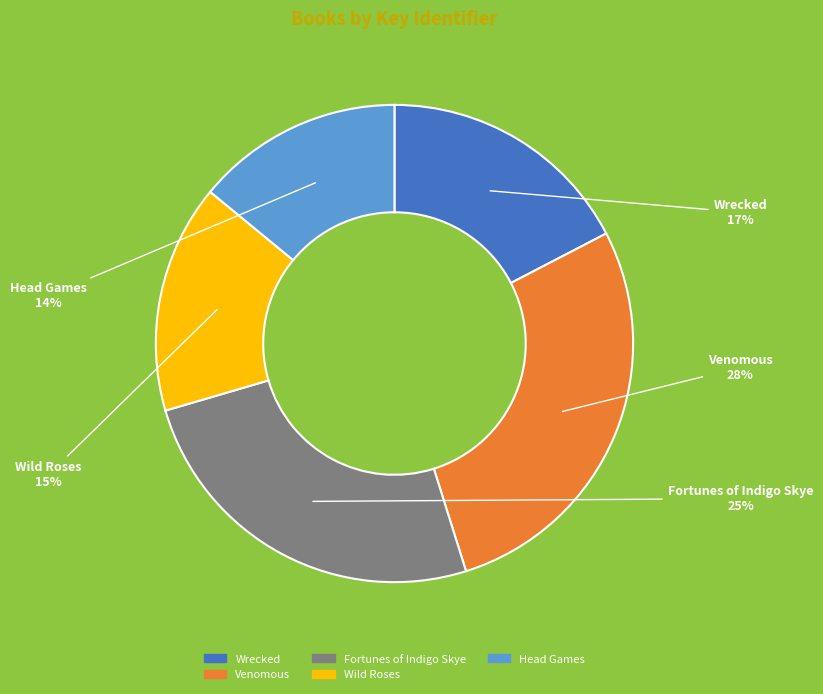

Rank the categories by value from highest to lowest.

Venomous, Fortunes of Indigo Skye, Wrecked, Wild Roses, Head Games